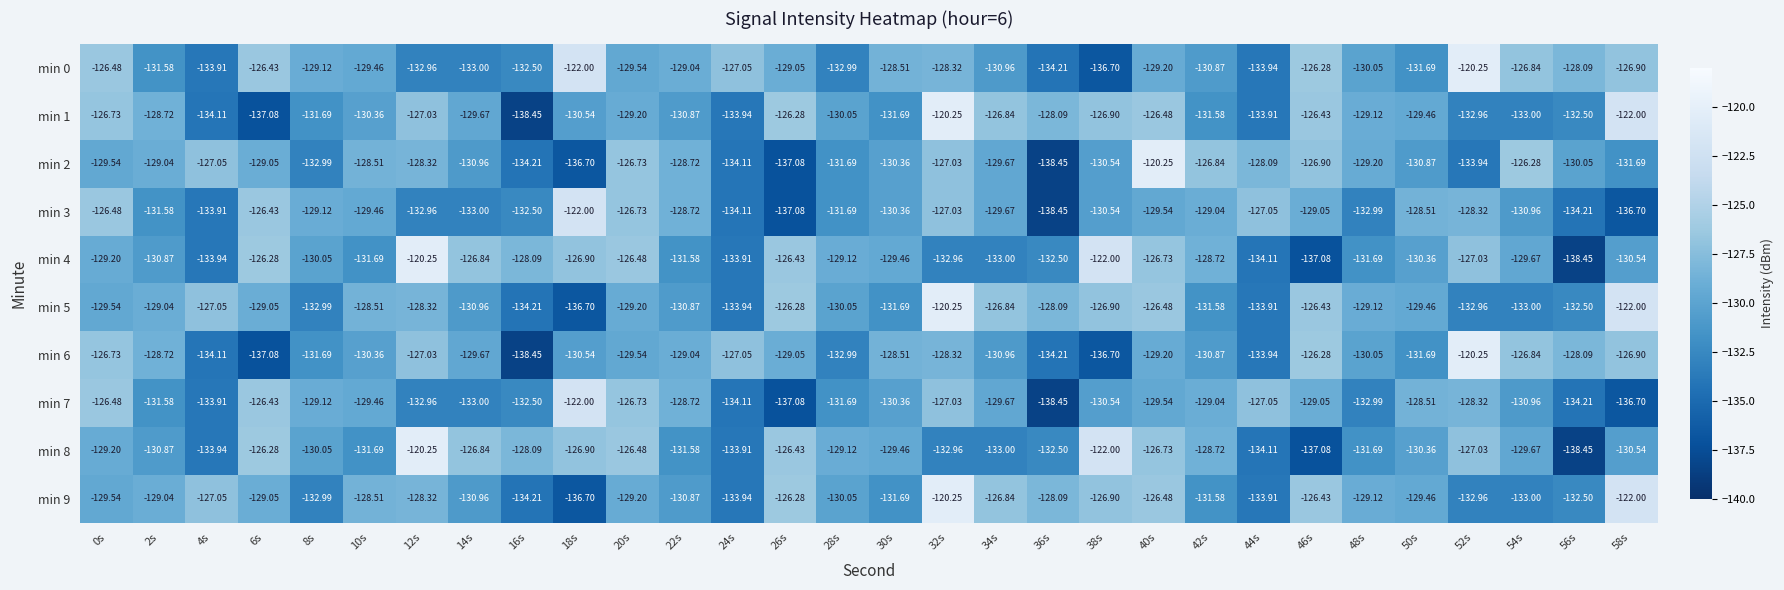

Is the value of min 9 at 42s greater than the value of min 7 at 48s?

Yes